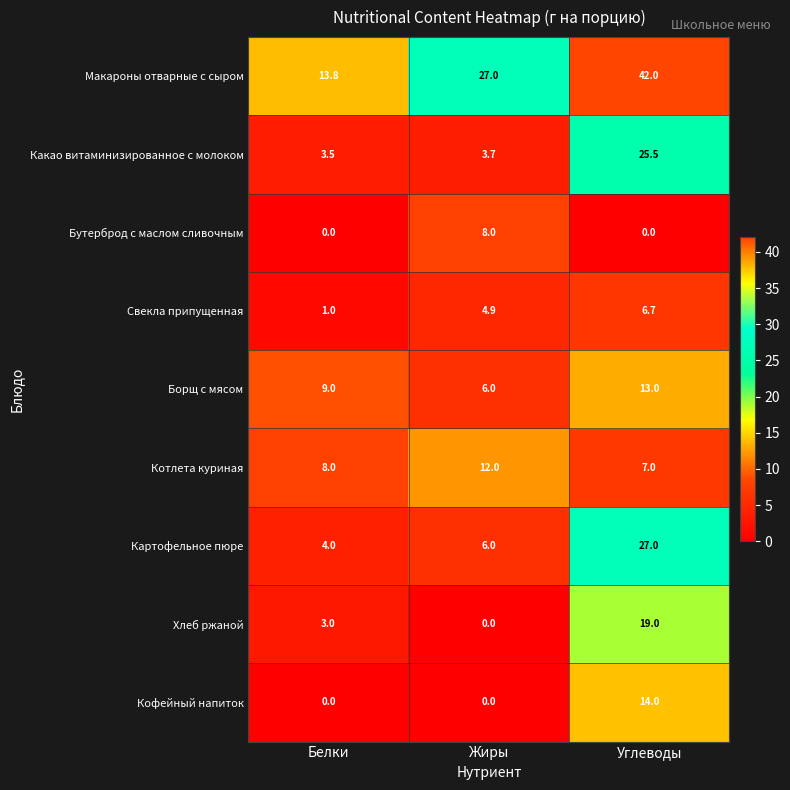

What is the sum of the Котлета куриная values at Белки and Жиры?

20.0